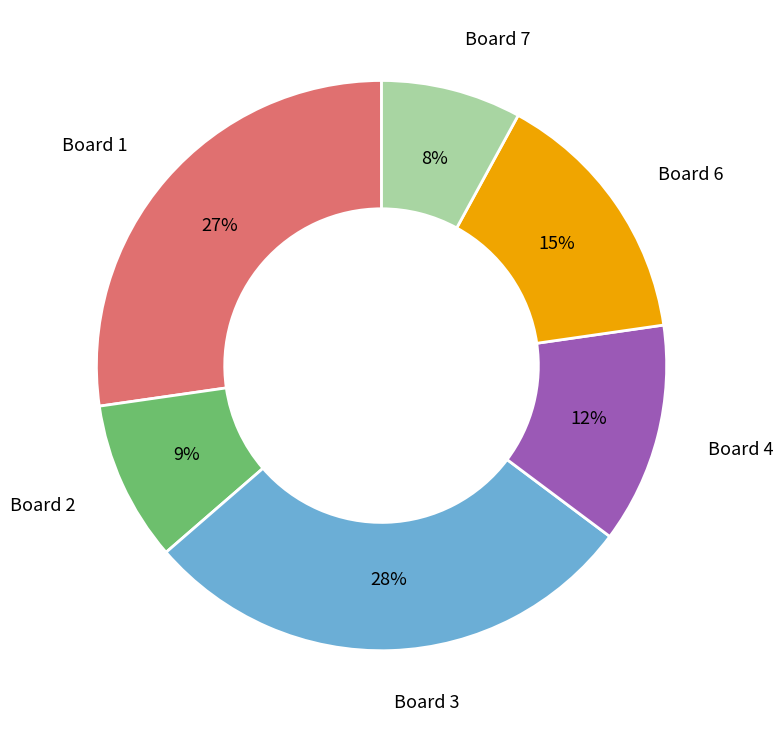

To the nearest percent, what is the difference between the largest and smallest slice percentages?

20%